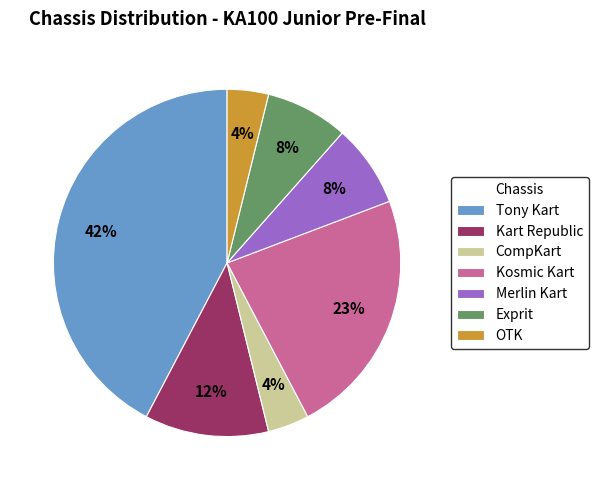

Is it true that Tony Kart is 47% of the pie?

False